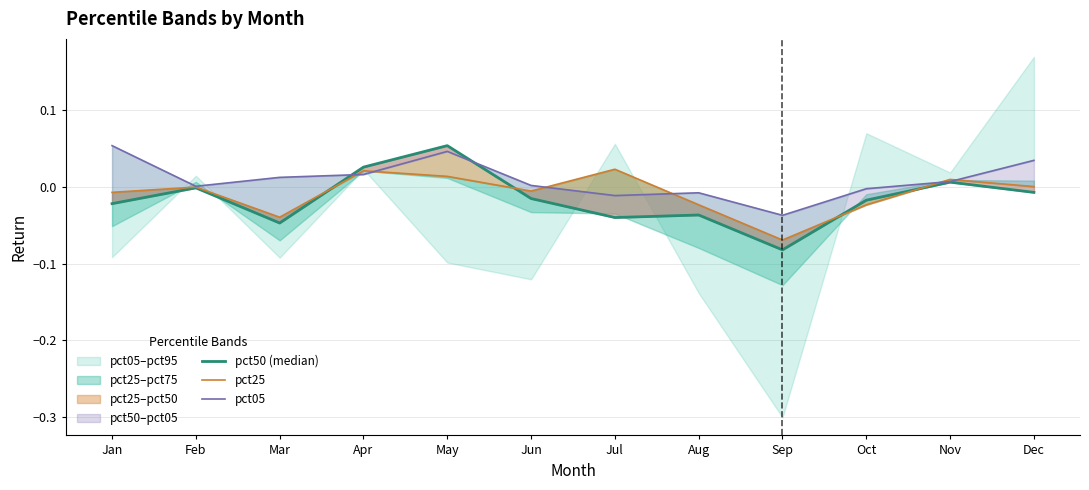

Is it true that pct50 (median) equals -0.0 at Aug?

True